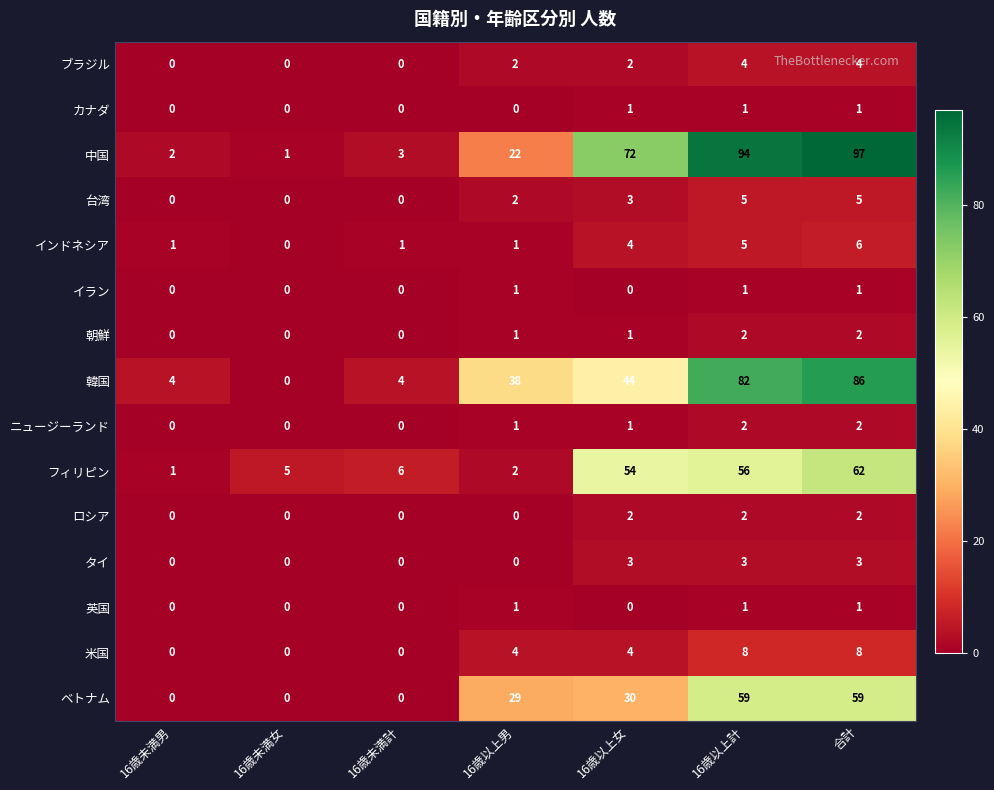

Which series has the largest range (max minus min)?

中国